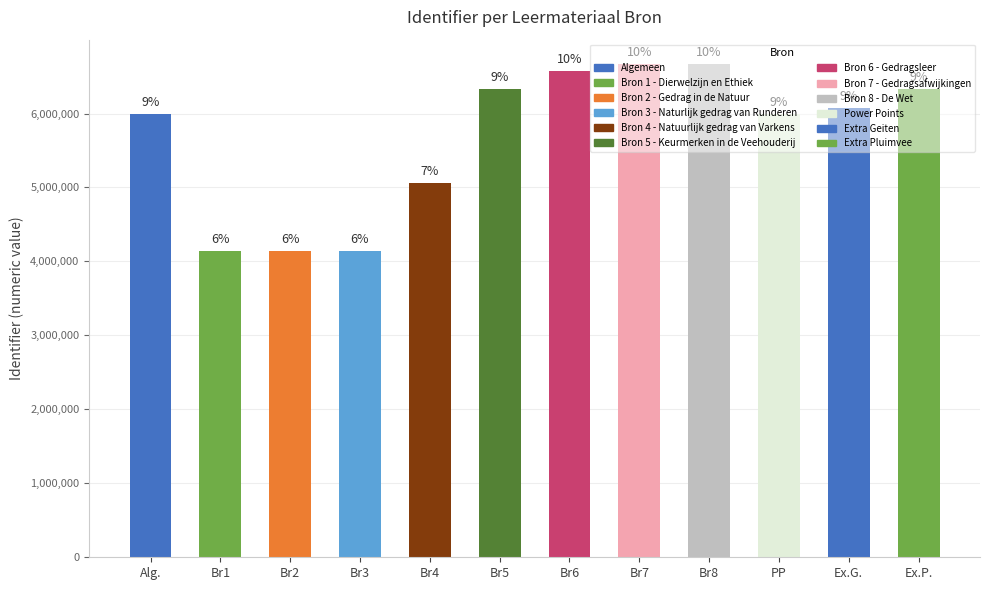

How many bars are there in total?

12